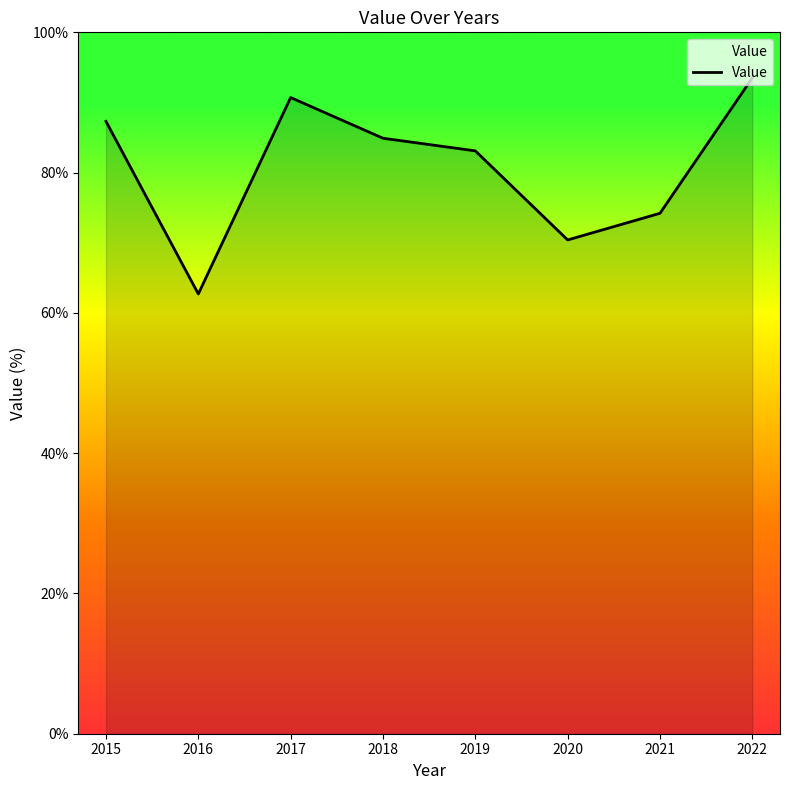

Reading right to left, transcribe all the data shown in this chart.

93.5	74.2	70.4	83.1	84.9	90.7	62.7	87.3